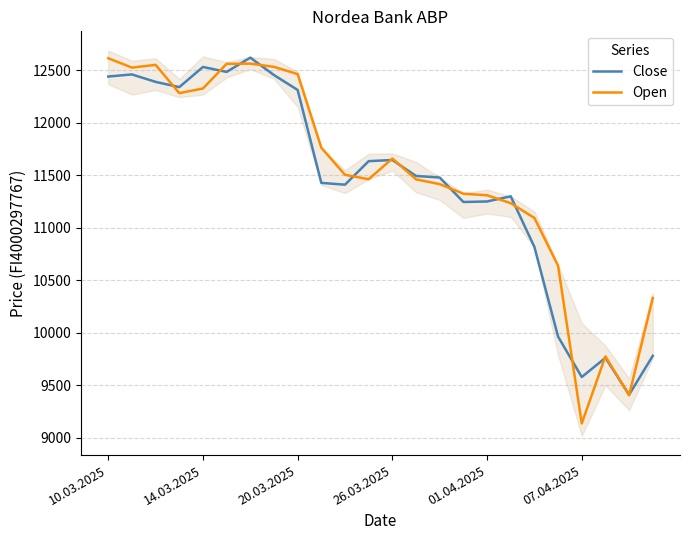

What is the minimum value for Close?

9412